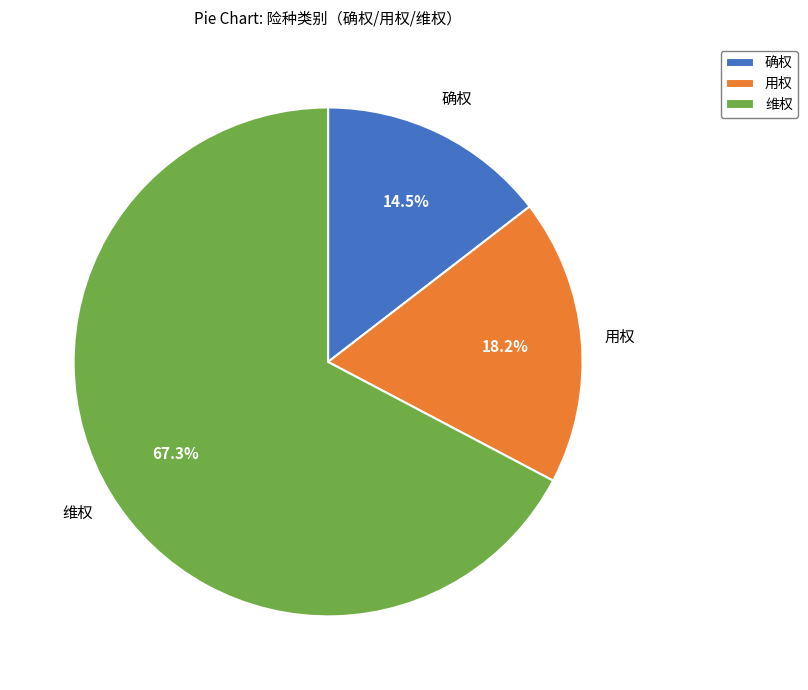

Is there a majority slice in this chart?

Yes